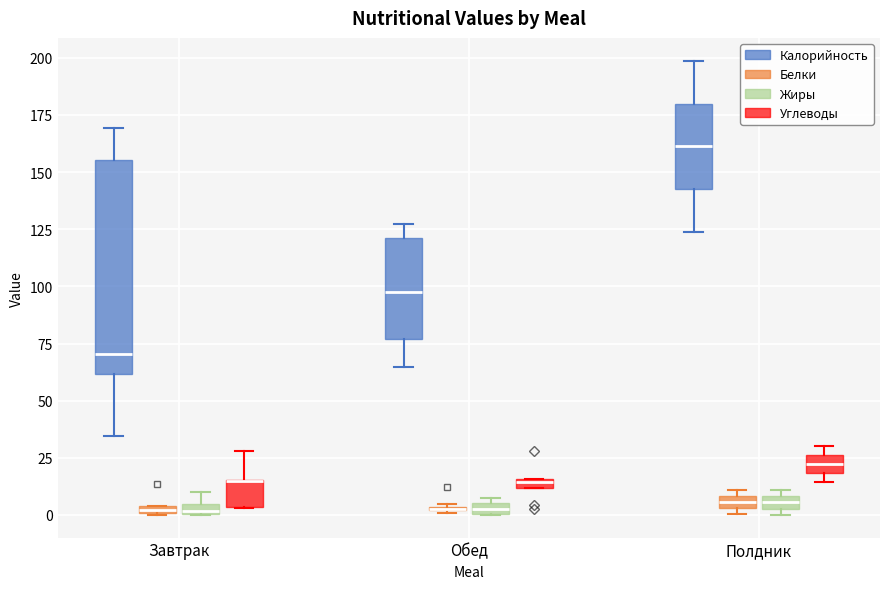

Where is the lower edge of the box for Полдник (Белки) on the y-axis? The values are not printed on the chart, so give them approximately, as read against the axis.

5